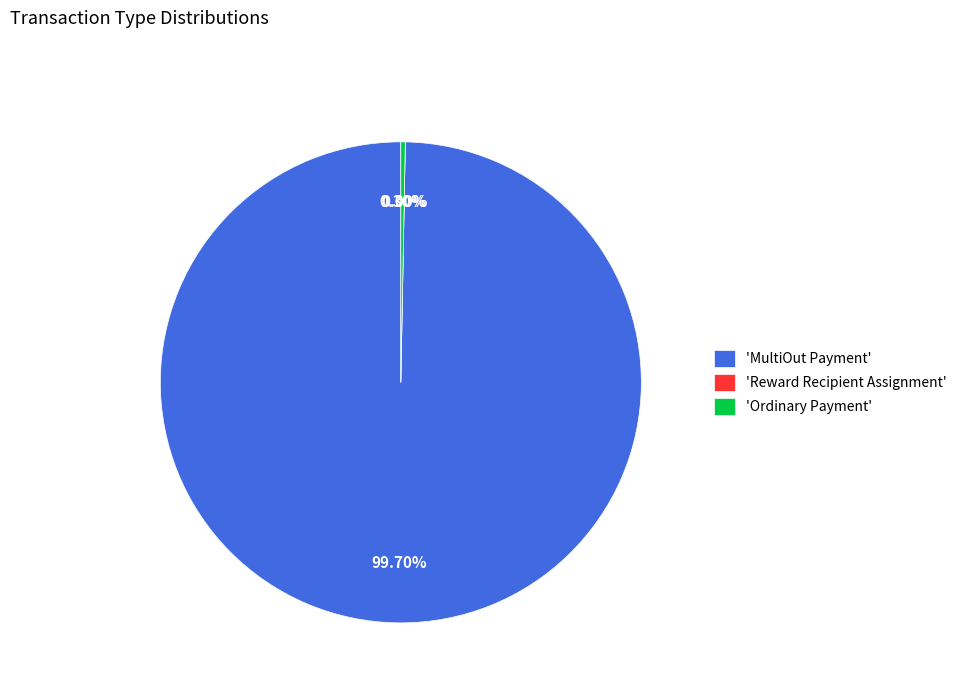

Is the sum of 893911 and 893924 greater than half?

No